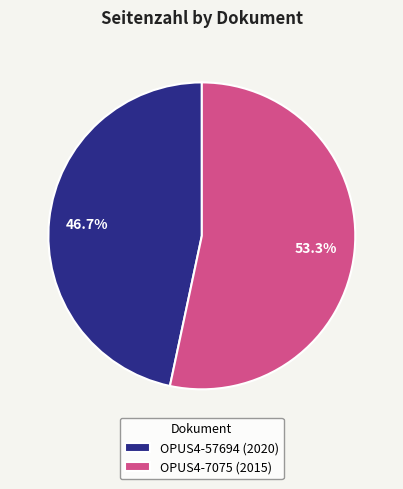

To the nearest percent, what portion does OPUS4-57694 (2020) represent?

47%